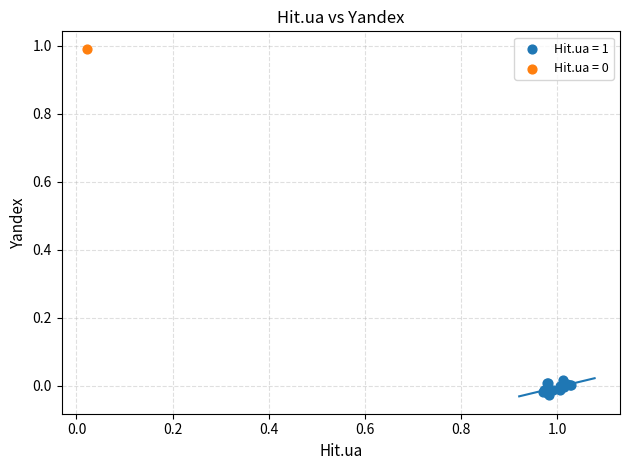

Which series reaches the minimum Y coordinate?

Hit.ua = 1